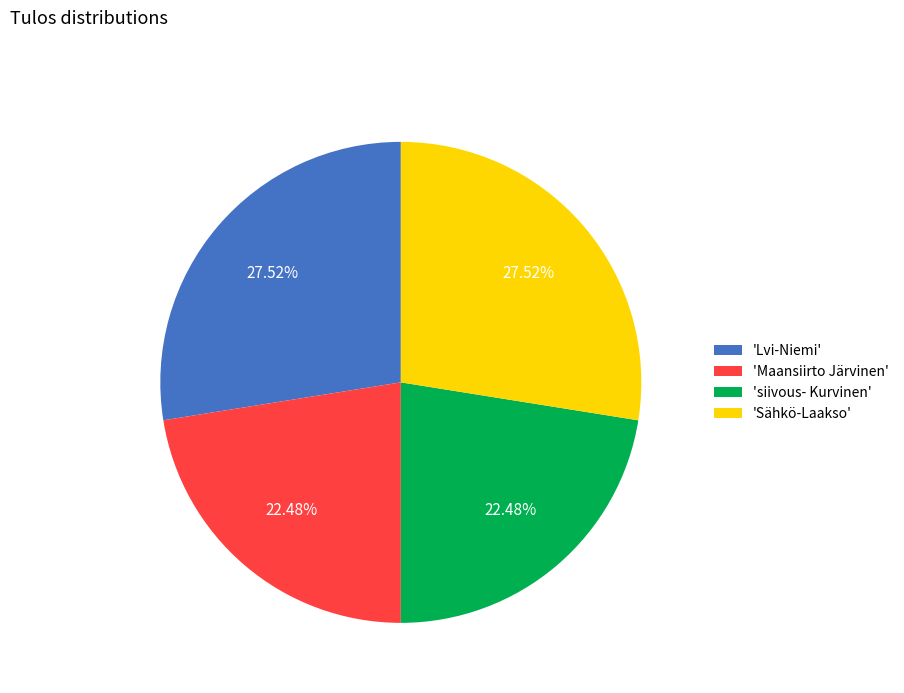

Does 'siivous- Kurvinen' represent more than half of the total?

No